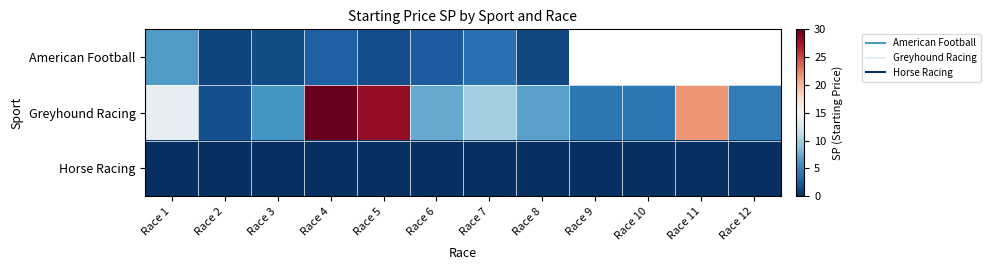

Which series changed the most between Race 4 and Race 6?

Greyhound Racing